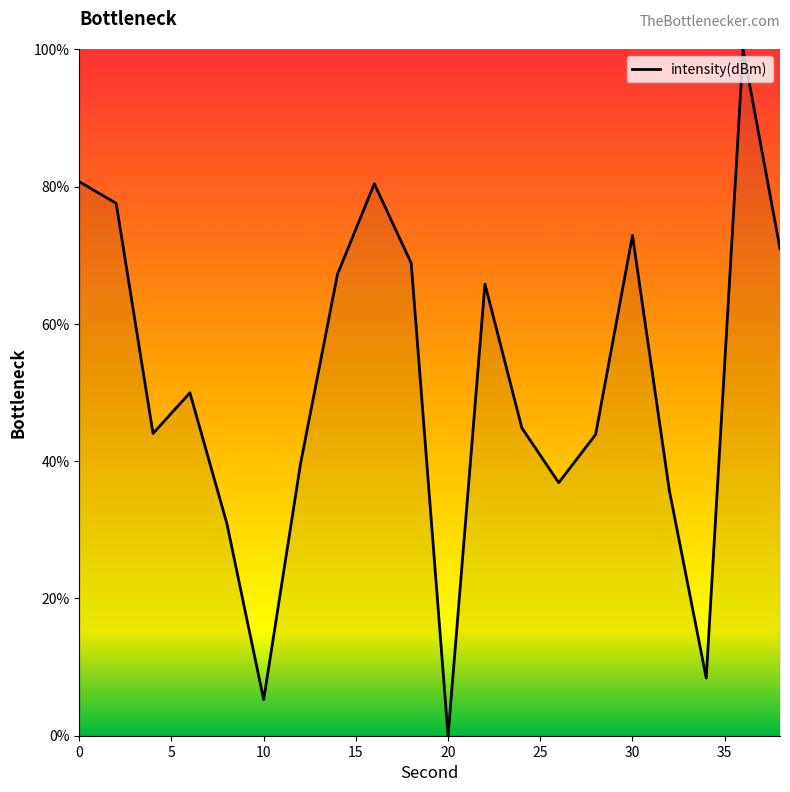

What is the greatest value displayed?

100.0